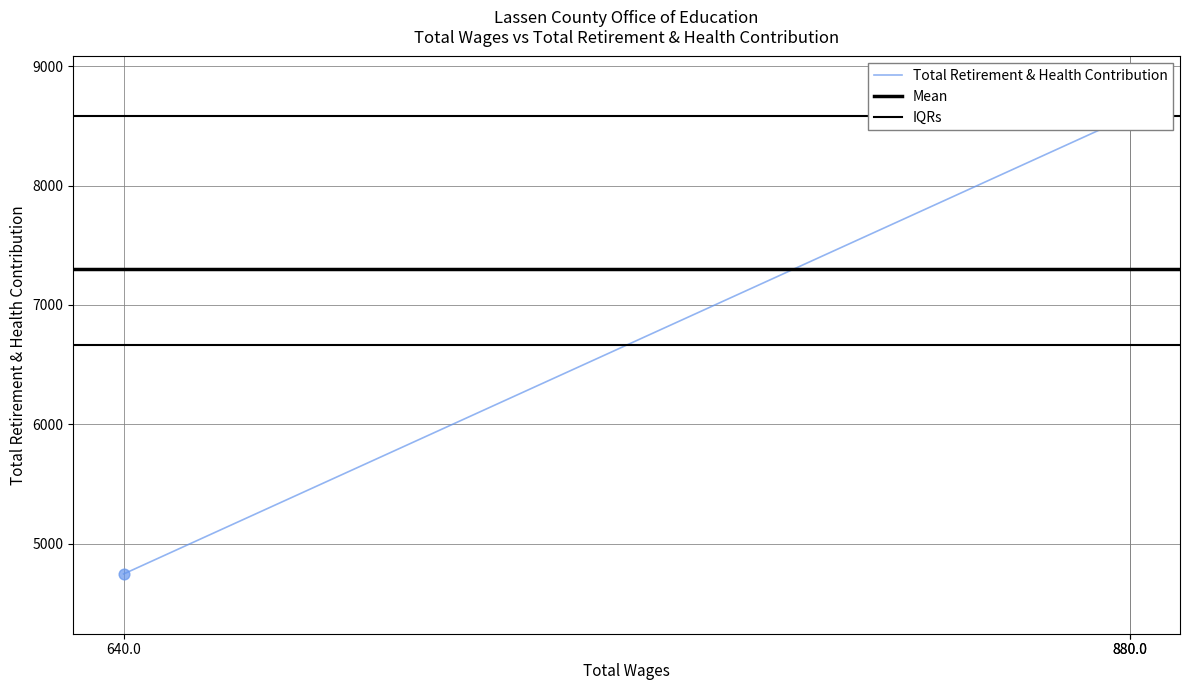

Which has a higher value, 880.0 or 880.0?

880.0